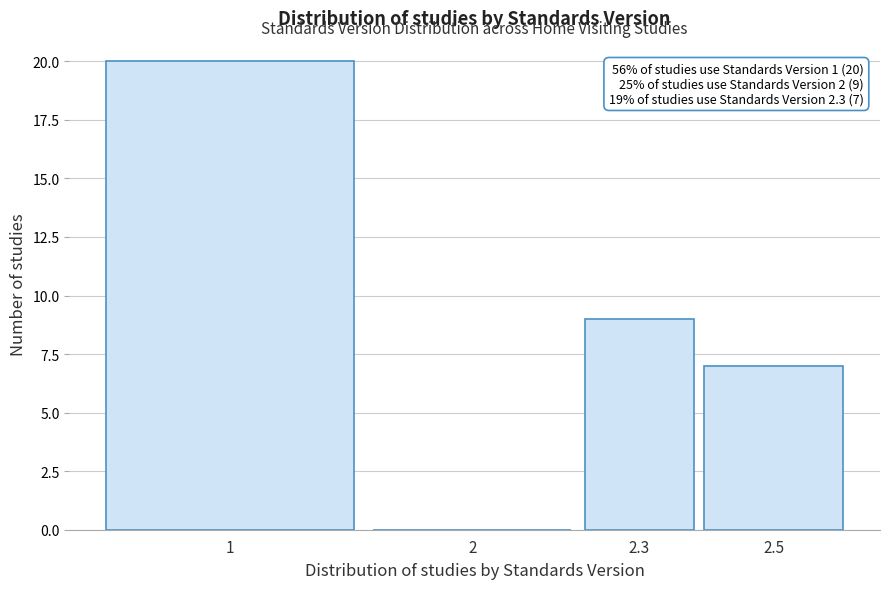

Reading left to right, extract all data points from this chart.

1=20	2=0	2.3=9	2.5=7